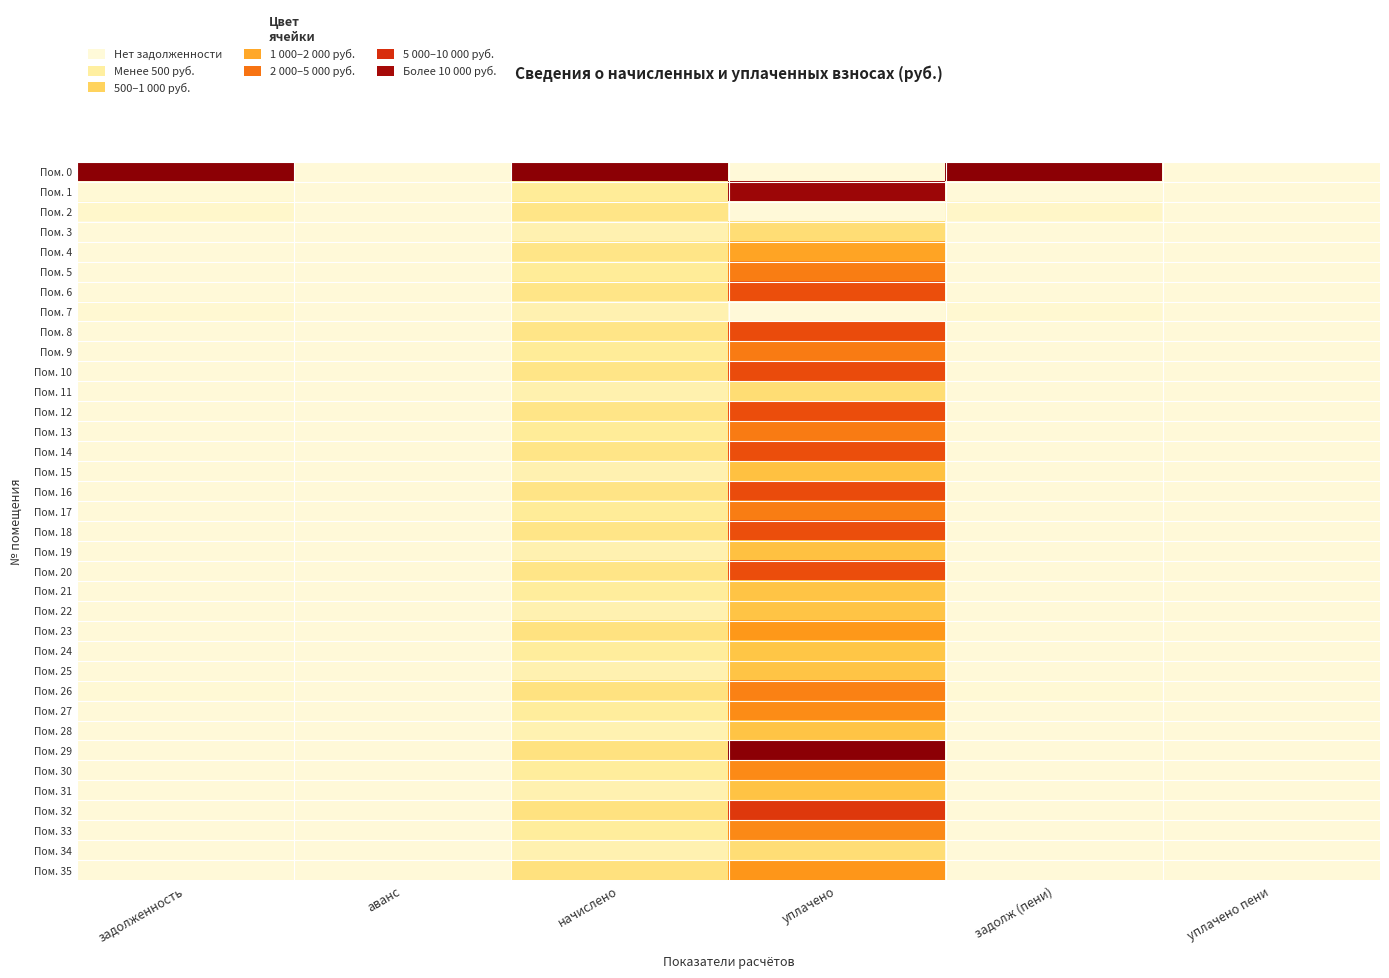

Reading left to right, what are all the values shown in this chart?

Пом. 0: задолженность=1.0	аванс=0.0	начислено=1.0	уплачено=0.0	задолж (пени)=1.0	уплачено пени=0.0
Пом. 1: задолженность=0.0	аванс=0.0	начислено=0.2	уплачено=1.0	задолж (пени)=0.0	уплачено пени=0.0
Пом. 2: задолженность=0.0	аванс=0.0	начислено=0.2	уплачено=0.0	задолж (пени)=0.0	уплачено пени=0.0
Пом. 3: задолженность=0.0	аванс=0.0	начислено=0.1	уплачено=0.2	задолж (пени)=0.0	уплачено пени=0.0
Пом. 4: задолженность=0.0	аванс=0.0	начислено=0.2	уплачено=0.5	задолж (пени)=0.0	уплачено пени=0.0
Пом. 5: задолженность=0.0	аванс=0.0	начислено=0.2	уплачено=0.6	задолж (пени)=0.0	уплачено пени=0.0
Пом. 6: задолженность=0.0	аванс=0.0	начислено=0.2	уплачено=0.7	задолж (пени)=0.0	уплачено пени=0.0
Пом. 7: задолженность=0.0	аванс=0.0	начислено=0.1	уплачено=0.0	задолж (пени)=0.0	уплачено пени=0.0
Пом. 8: задолженность=0.0	аванс=0.0	начислено=0.2	уплачено=0.7	задолж (пени)=0.0	уплачено пени=0.0
Пом. 9: задолженность=0.0	аванс=0.0	начислено=0.2	уплачено=0.6	задолж (пени)=0.0	уплачено пени=0.0
Пом. 10: задолженность=0.0	аванс=0.0	начислено=0.2	уплачено=0.7	задолж (пени)=0.0	уплачено пени=0.0
Пом. 11: задолженность=0.0	аванс=0.0	начислено=0.1	уплачено=0.2	задолж (пени)=0.0	уплачено пени=0.0
Пом. 12: задолженность=0.0	аванс=0.0	начислено=0.2	уплачено=0.7	задолж (пени)=0.0	уплачено пени=0.0
Пом. 13: задолженность=0.0	аванс=0.0	начислено=0.2	уплачено=0.6	задолж (пени)=0.0	уплачено пени=0.0
Пом. 14: задолженность=0.0	аванс=0.0	начислено=0.2	уплачено=0.7	задолж (пени)=0.0	уплачено пени=0.0
Пом. 15: задолженность=0.0	аванс=0.0	начислено=0.1	уплачено=0.4	задолж (пени)=0.0	уплачено пени=0.0
Пом. 16: задолженность=0.0	аванс=0.0	начислено=0.2	уплачено=0.7	задолж (пени)=0.0	уплачено пени=0.0
Пом. 17: задолженность=0.0	аванс=0.0	начислено=0.2	уплачено=0.6	задолж (пени)=0.0	уплачено пени=0.0
Пом. 18: задолженность=0.0	аванс=0.0	начислено=0.2	уплачено=0.7	задолж (пени)=0.0	уплачено пени=0.0
Пом. 19: задолженность=0.0	аванс=0.0	начислено=0.1	уплачено=0.4	задолж (пени)=0.0	уплачено пени=0.0
Пом. 20: задолженность=0.0	аванс=0.0	начислено=0.2	уплачено=0.7	задолж (пени)=0.0	уплачено пени=0.0
Пом. 21: задолженность=0.0	аванс=0.0	начислено=0.2	уплачено=0.4	задолж (пени)=0.0	уплачено пени=0.0
Пом. 22: задолженность=0.0	аванс=0.0	начислено=0.1	уплачено=0.4	задолж (пени)=0.0	уплачено пени=0.0
Пом. 23: задолженность=0.0	аванс=0.0	начислено=0.2	уплачено=0.5	задолж (пени)=0.0	уплачено пени=0.0
Пом. 24: задолженность=0.0	аванс=0.0	начислено=0.2	уплачено=0.4	задолж (пени)=0.0	уплачено пени=0.0
Пом. 25: задолженность=0.0	аванс=0.0	начислено=0.1	уплачено=0.4	задолж (пени)=0.0	уплачено пени=0.0
Пом. 26: задолженность=0.0	аванс=0.0	начислено=0.2	уплачено=0.6	задолж (пени)=0.0	уплачено пени=0.0
Пом. 27: задолженность=0.0	аванс=0.0	начислено=0.2	уплачено=0.5	задолж (пени)=0.0	уплачено пени=0.0
Пом. 28: задолженность=0.0	аванс=0.0	начислено=0.1	уплачено=0.4	задолж (пени)=0.0	уплачено пени=0.0
Пом. 29: задолженность=0.0	аванс=0.0	начислено=0.2	уплачено=1.0	задолж (пени)=0.0	уплачено пени=0.0
Пом. 30: задолженность=0.0	аванс=0.0	начислено=0.2	уплачено=0.5	задолж (пени)=0.0	уплачено пени=0.0
Пом. 31: задолженность=0.0	аванс=0.0	начислено=0.1	уплачено=0.4	задолж (пени)=0.0	уплачено пени=0.0
Пом. 32: задолженность=0.0	аванс=0.0	начислено=0.2	уплачено=0.8	задолж (пени)=0.0	уплачено пени=0.0
Пом. 33: задолженность=0.0	аванс=0.0	начислено=0.2	уплачено=0.5	задолж (пени)=0.0	уплачено пени=0.0
Пом. 34: задолженность=0.0	аванс=0.0	начислено=0.1	уплачено=0.2	задолж (пени)=0.0	уплачено пени=0.0
Пом. 35: задолженность=0.0	аванс=0.0	начислено=0.2	уплачено=0.5	задолж (пени)=0.0	уплачено пени=0.0